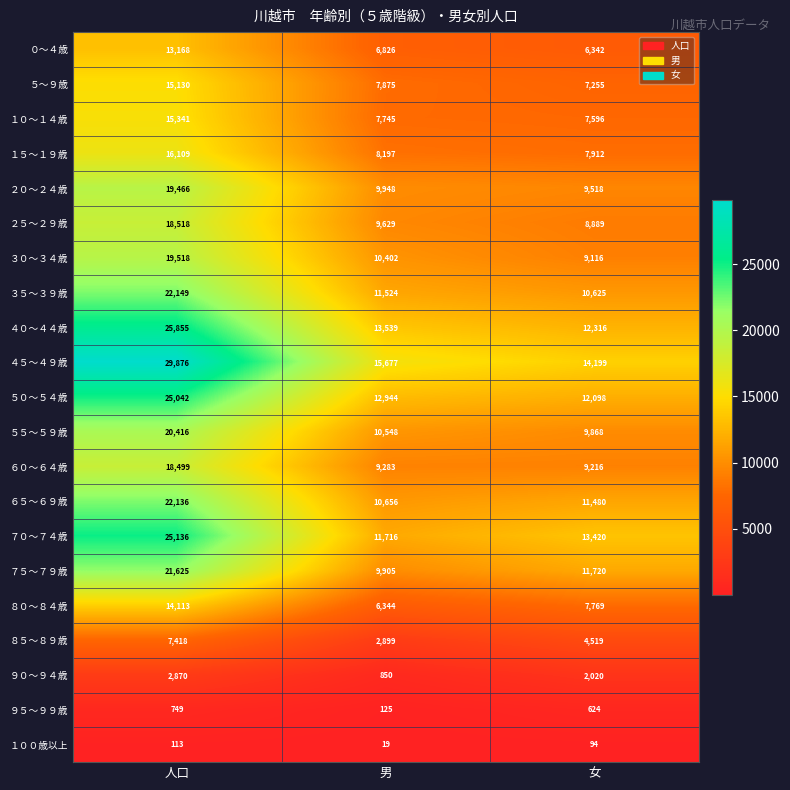

Read the ８５～８９歳 value at 人口.

7418